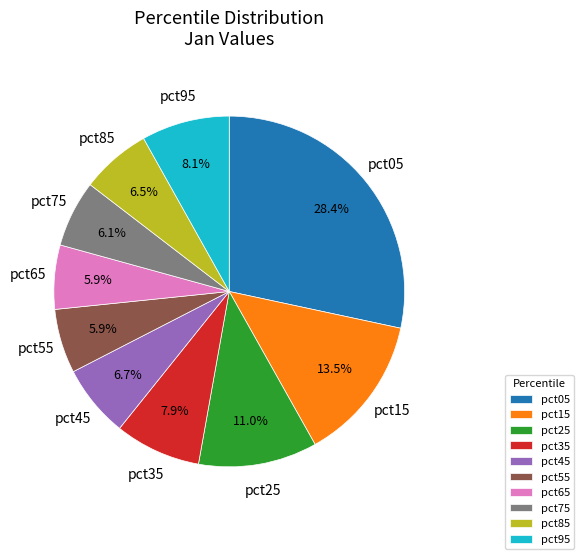

To the nearest percent, what is the combined percentage of pct95 and pct65?

14%